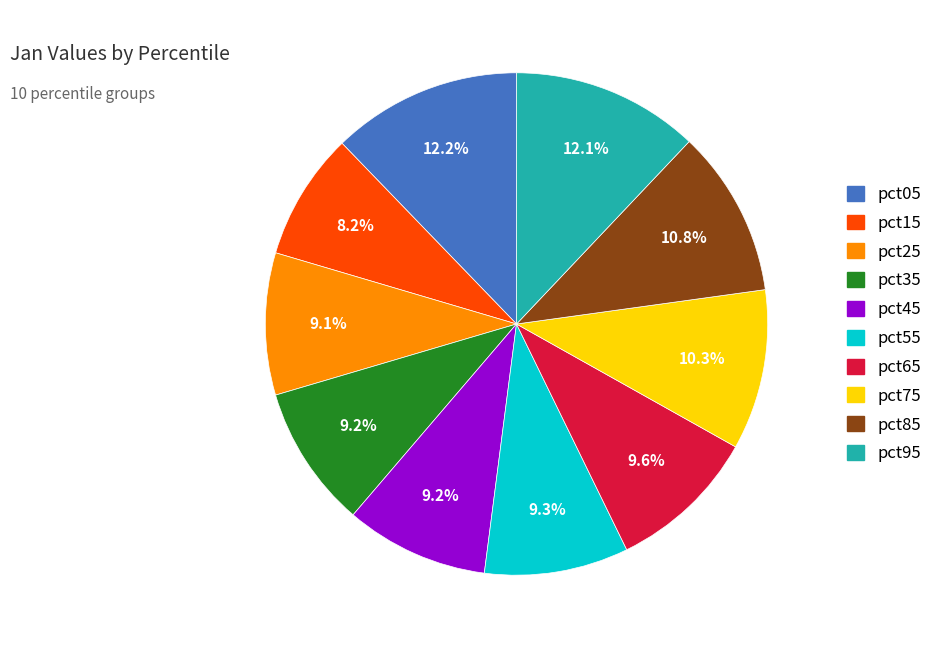

What percentage is the pct75 slice, to the nearest percent?

10%